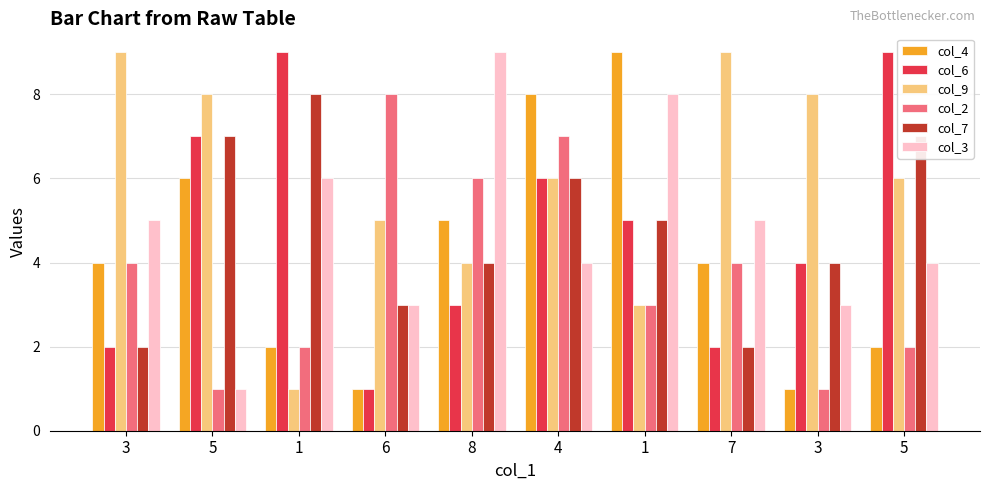

Which series has the largest range (max minus min)?

col_4